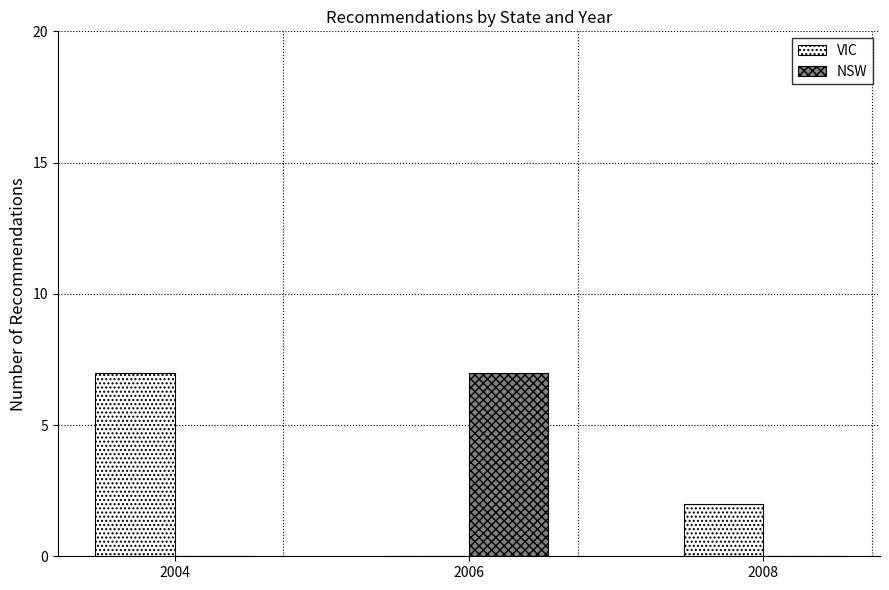

The value of NSW at 2008 is -4. True or false?

False